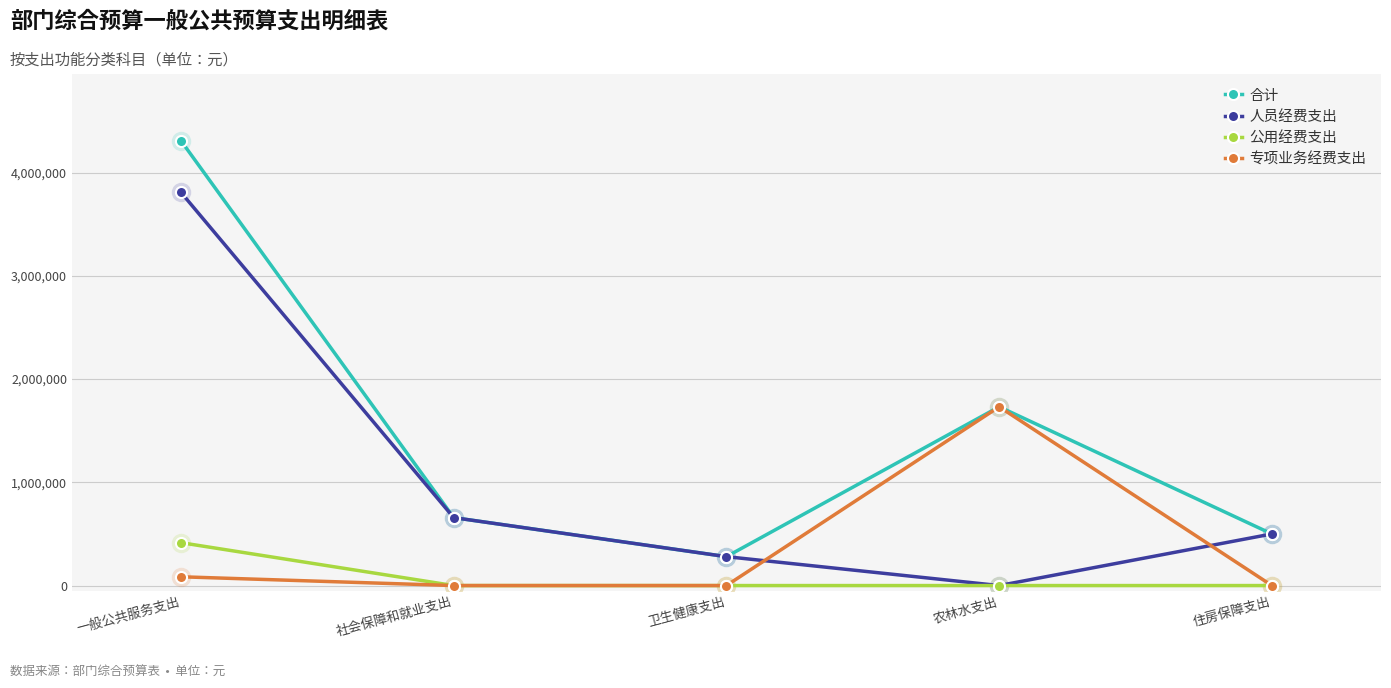

Which category has the highest value in the 合计 series?

一般公共服务支出